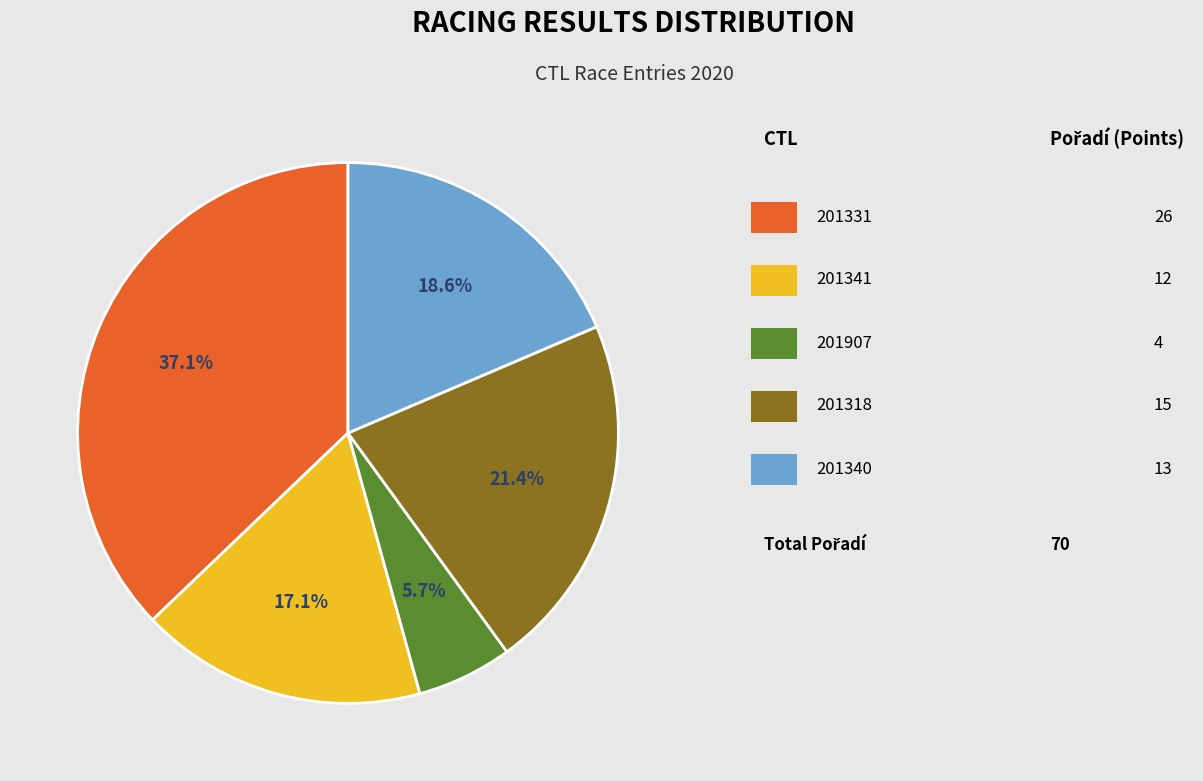

Does any single category account for the majority?

No